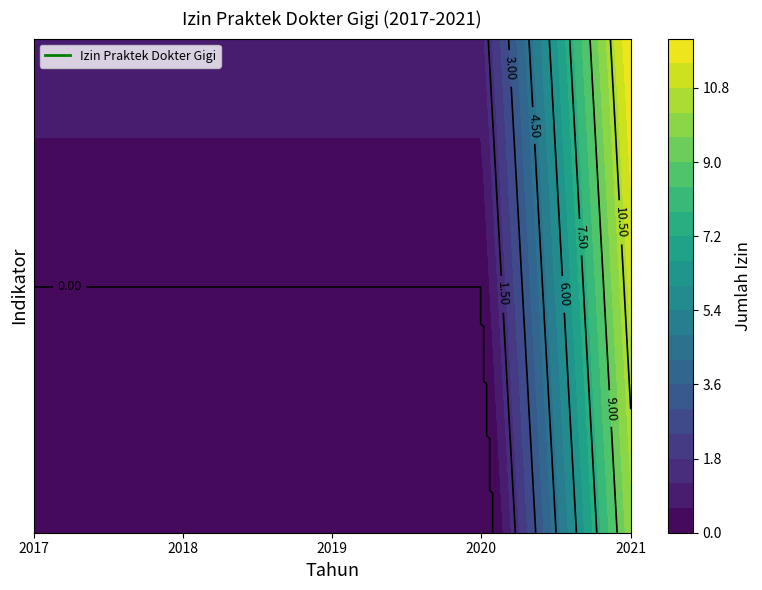

Reading left to right, what are all the values shown in this chart?

0	0	0	0	11